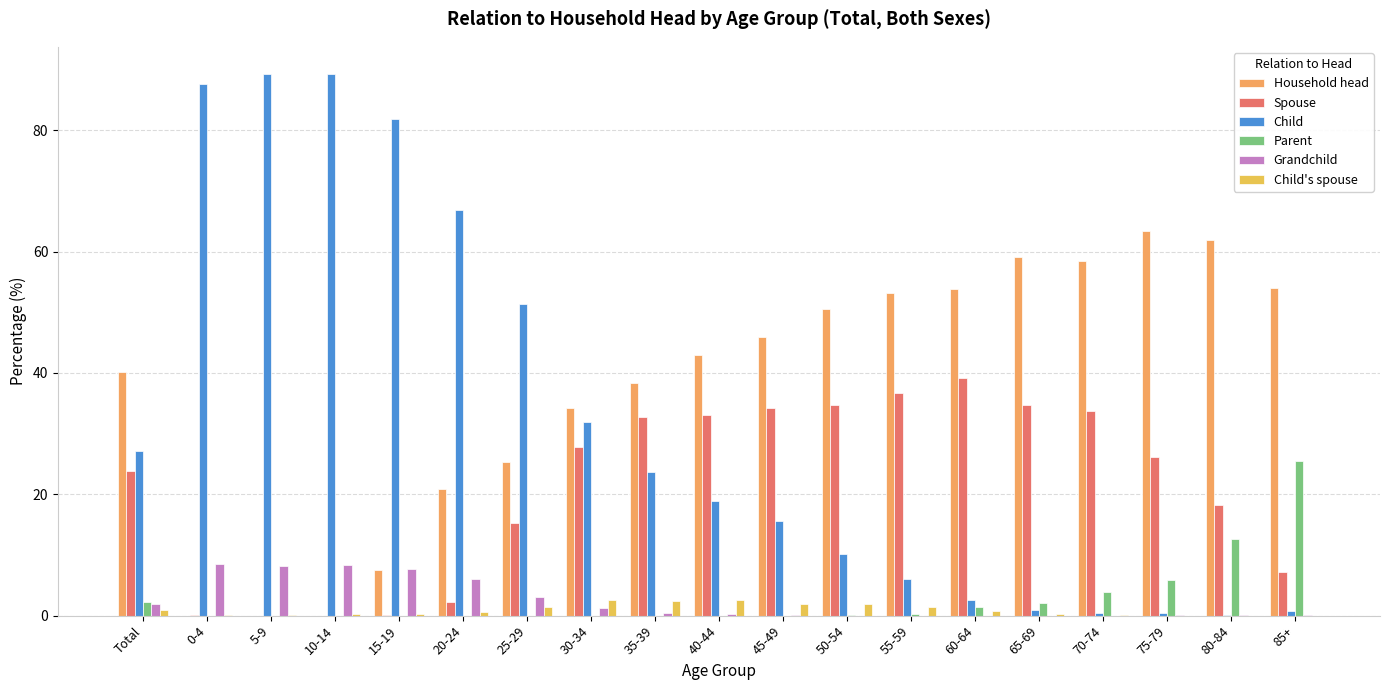

Which label corresponds to the largest value in the chart?

5-9